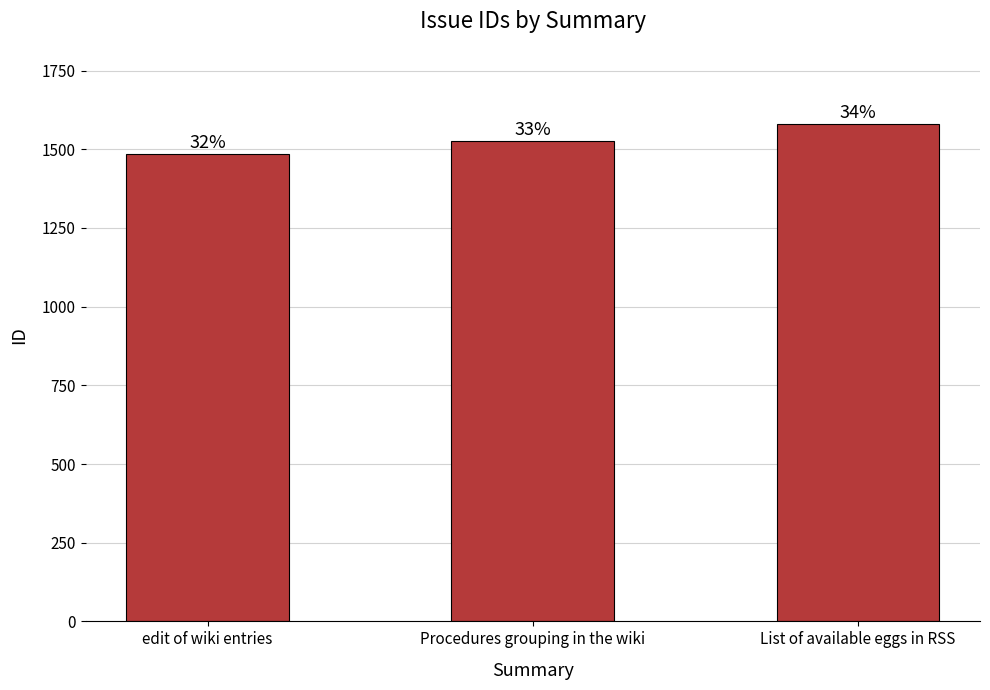

What is the change in value from Procedures grouping in the wiki to List of available eggs in RSS?

+55